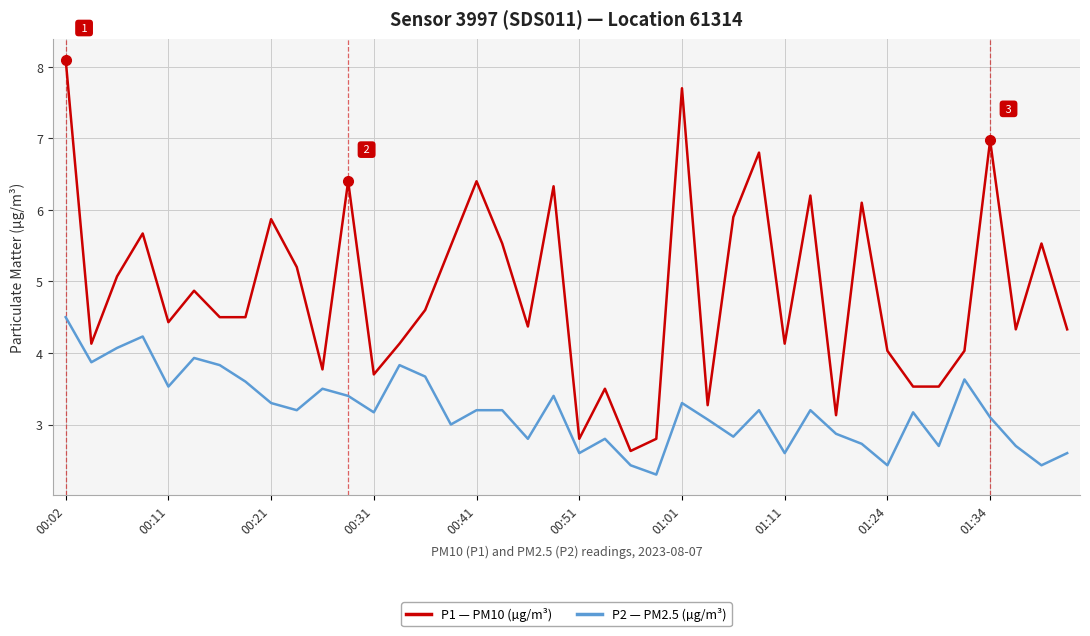

Which series has the largest range (max minus min)?

P1 — PM10 (µg/m³)